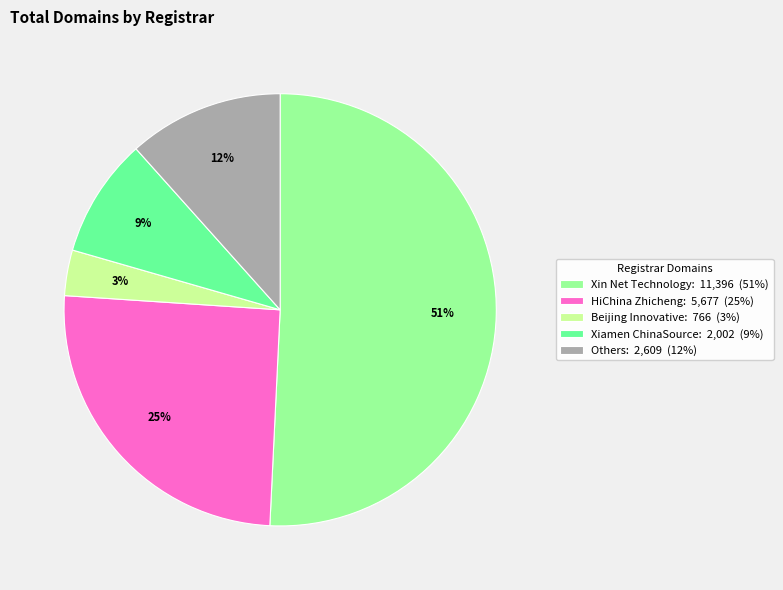

Is there any slice that represents more than half of the pie?

Yes